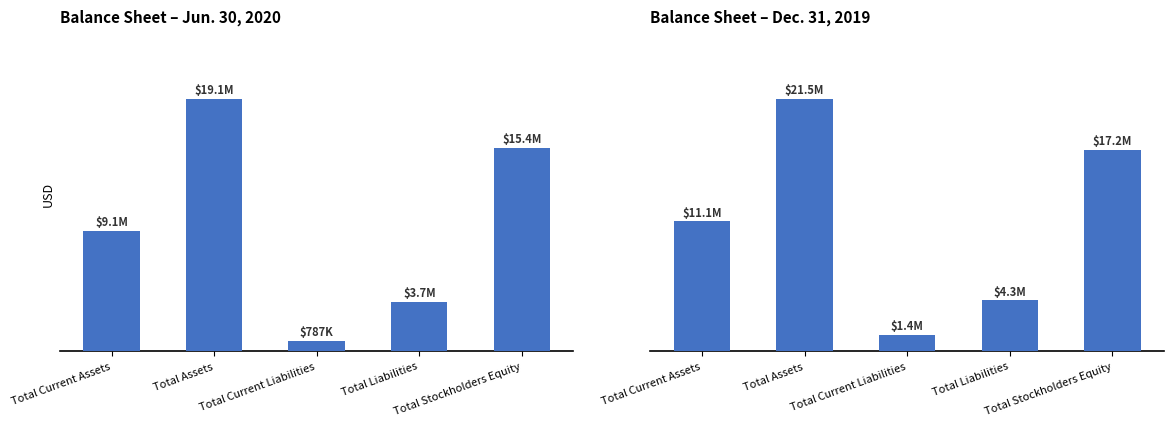

Which label corresponds to the smallest value in the chart?

Total Current Liabilities